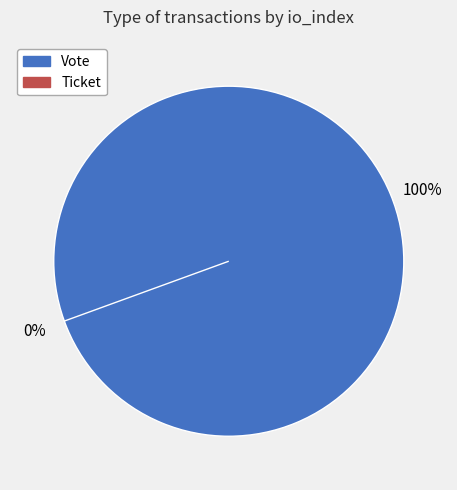

Which has a higher value, Vote or Ticket?

Vote